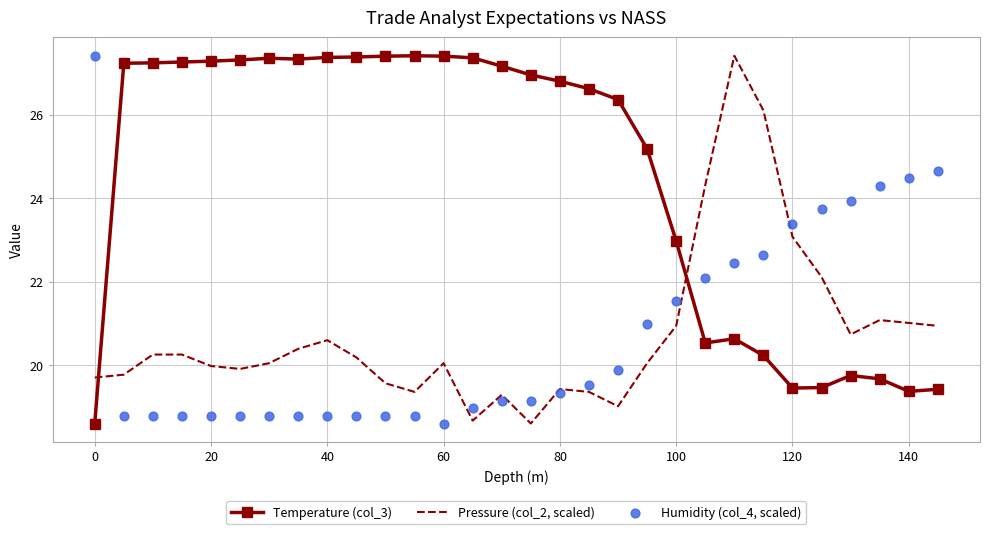

Which series has the widest spread of Y values?

Temperature (col_3)